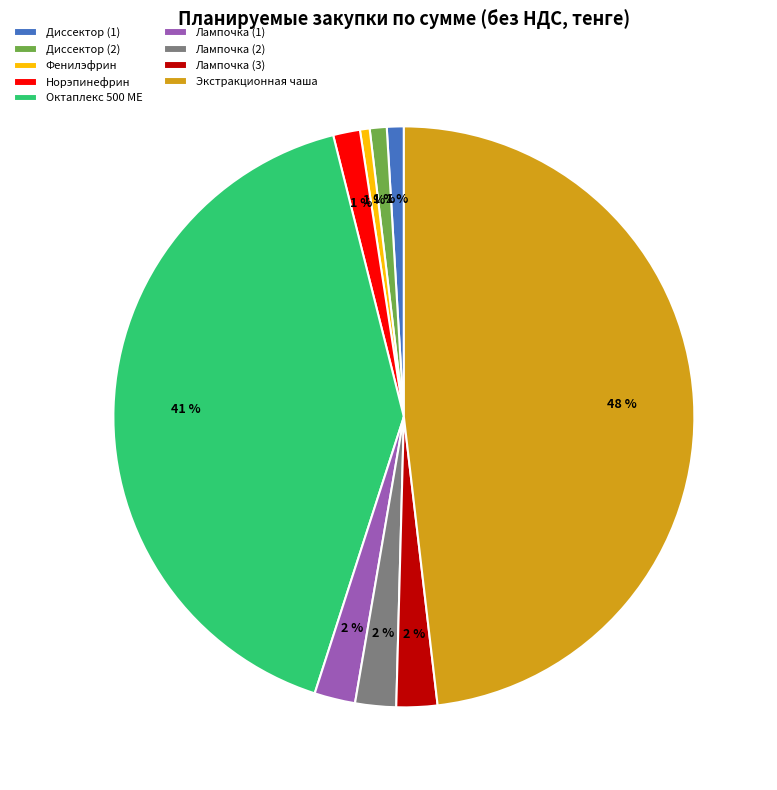

Which category has the biggest portion of the pie?

Экстракционная чаша